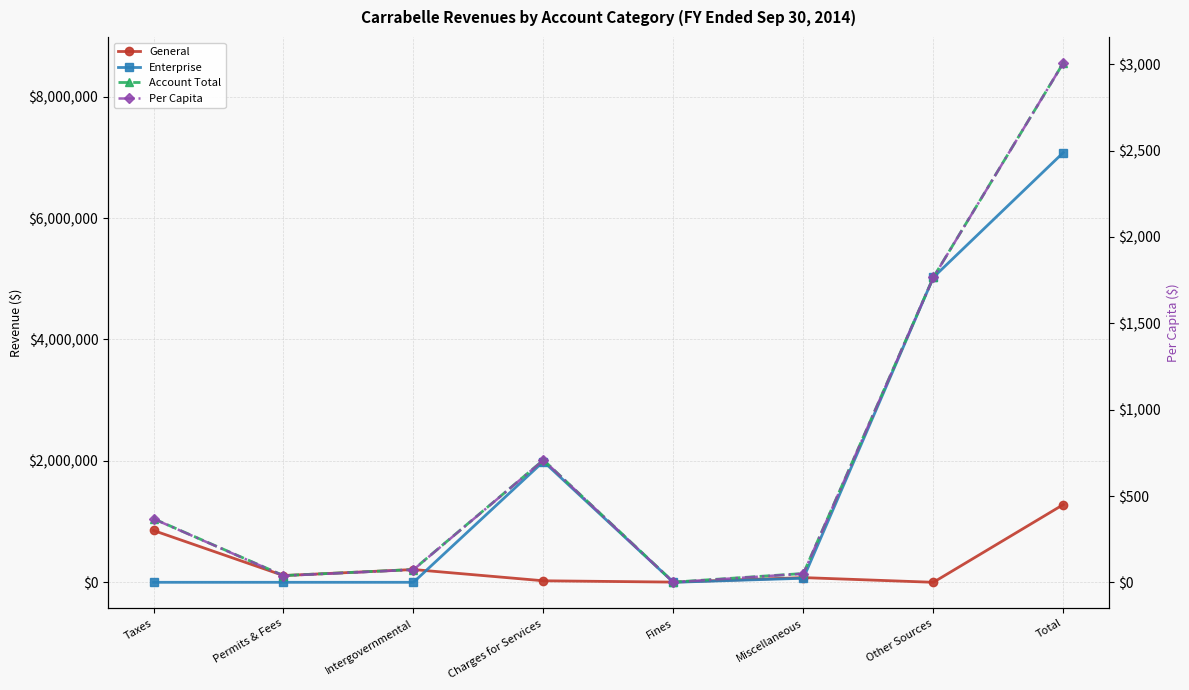

Is it true that General equals 1930600.5 at Total?

False